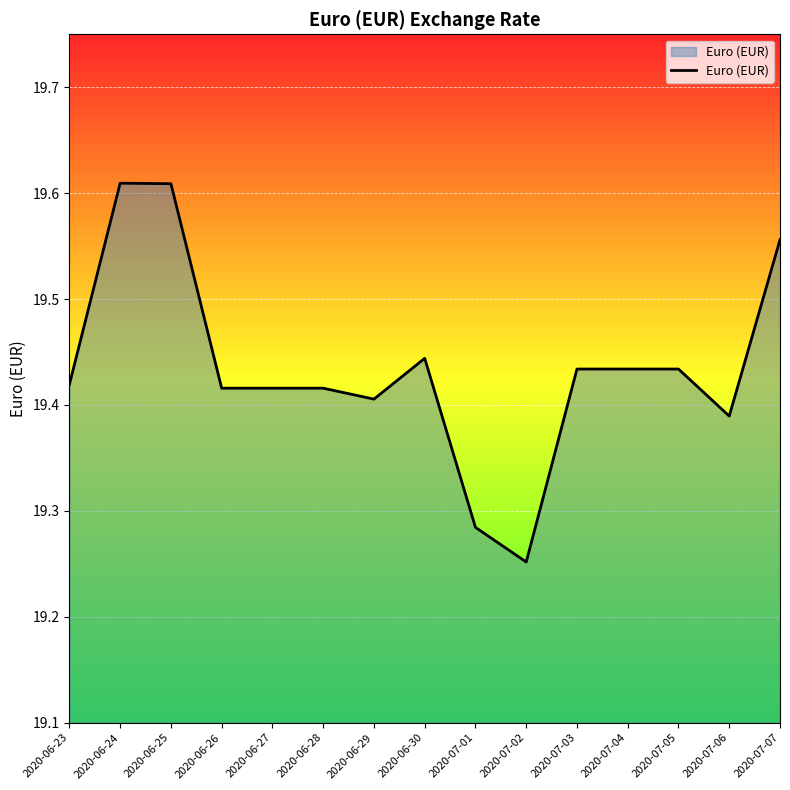

At which label is the value closest to 19?

2020-07-02